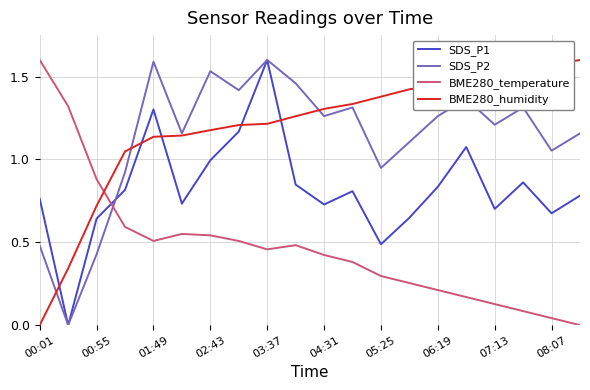

How many intersections are there between BME280_temperature and BME280_humidity?

1